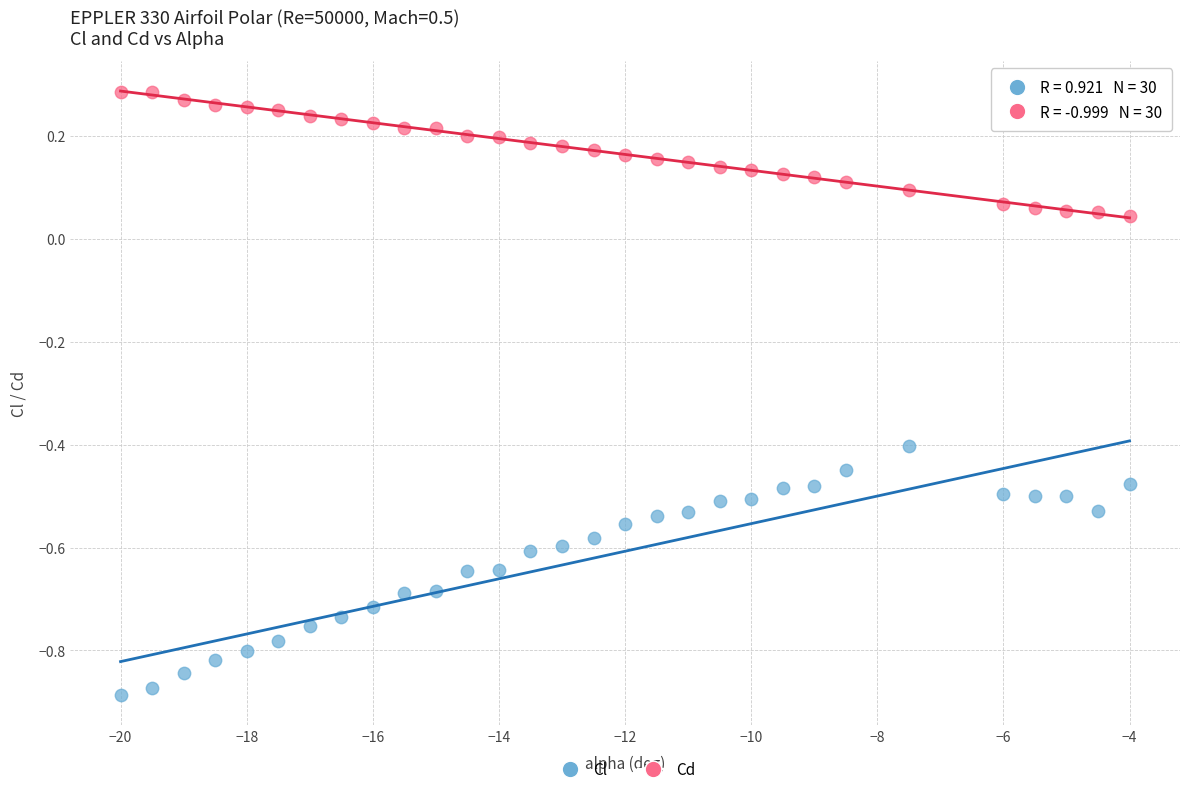

Across all data points, what is the range of X values (max minus min)?

16.0